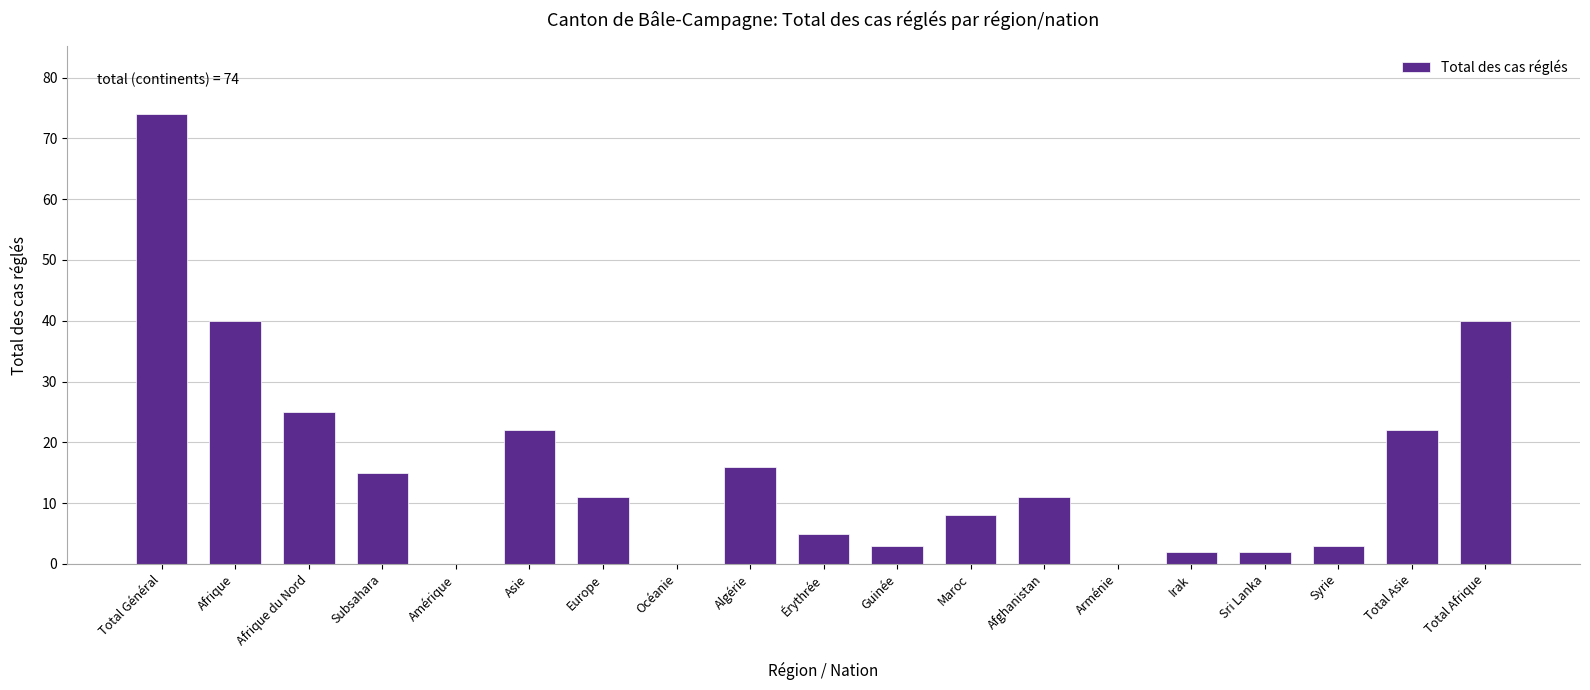

Reading left to right, what are all the values shown in this chart?

Total Général=74	Afrique=40	Afrique du Nord=25	Subsahara=15	Amérique=0	Asie=22	Europe=11	Océanie=0	Algérie=16	Érythrée=5	Guinée=3	Maroc=8	Afghanistan=11	Arménie=0	Irak=2	Sri Lanka=2	Syrie=3	Total Asie=22	Total Afrique=40